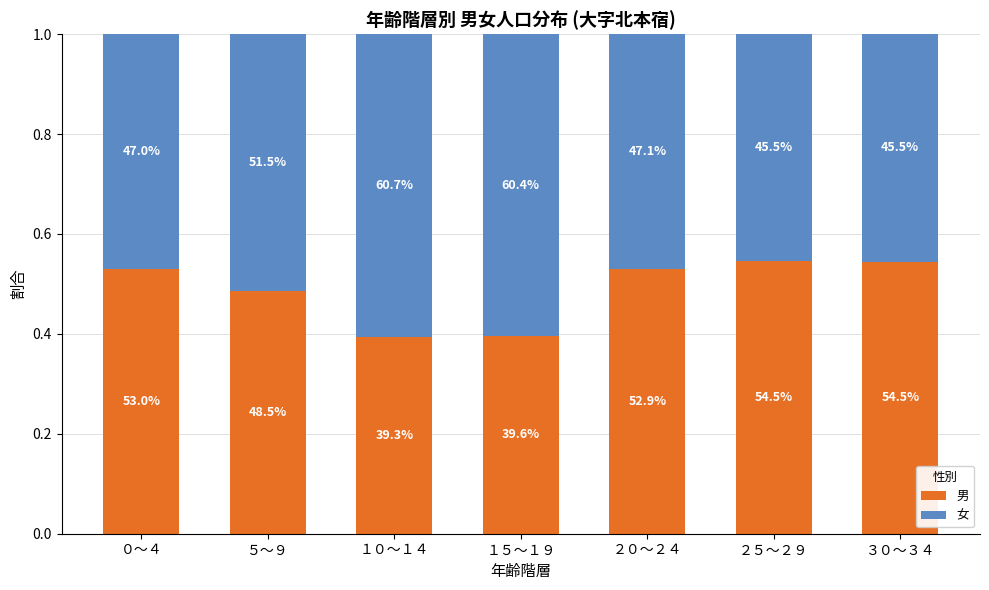

List the series in order of their peak value, lowest first.

男, 女